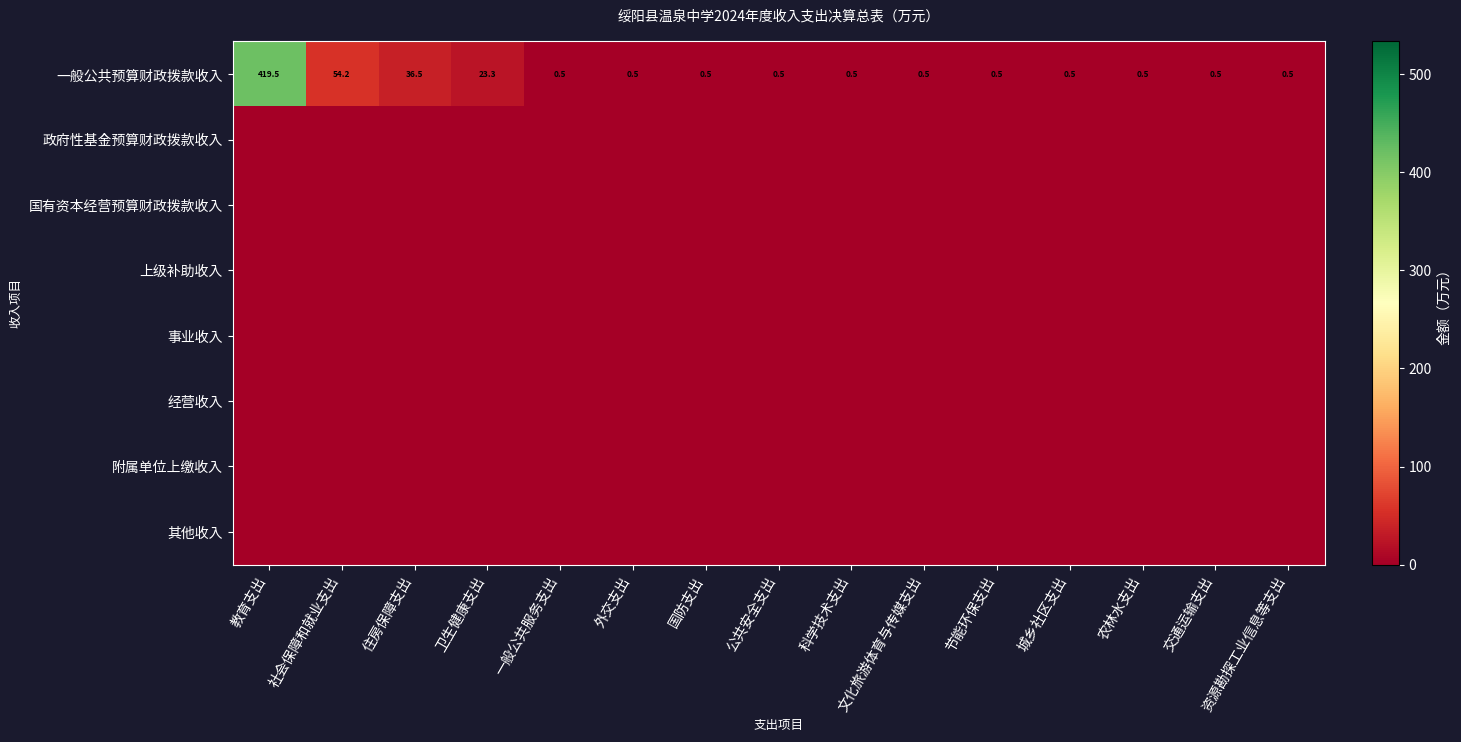

At which category is the sum across all series the highest?

教育支出